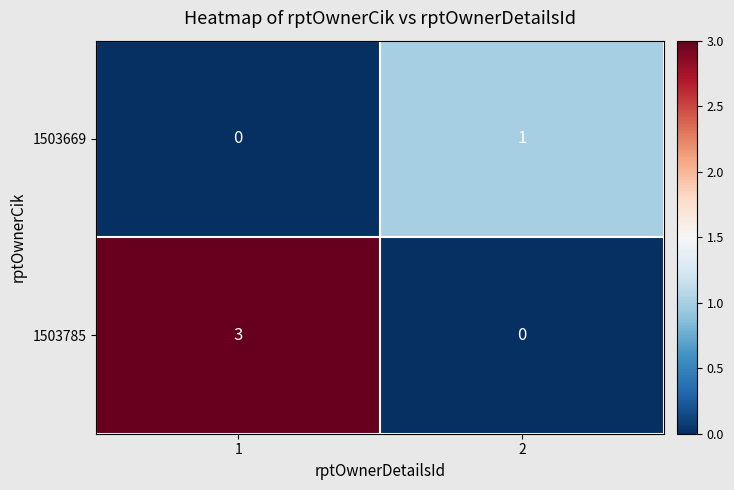

The 1503785 series shows 0 at 2. True or false?

True